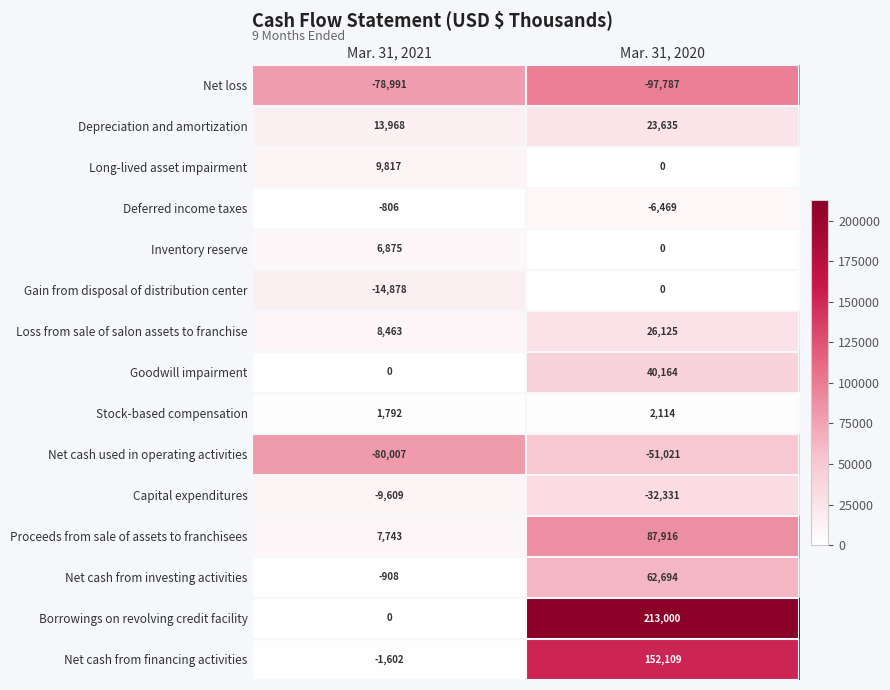

Is it true that Net cash from financing activities equals -1602 at Mar. 31, 2021?

True